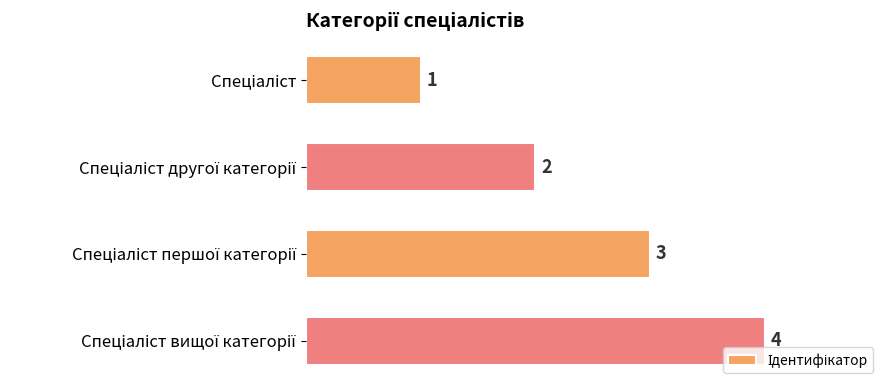

What is the value of the 2nd bar from the top?

2